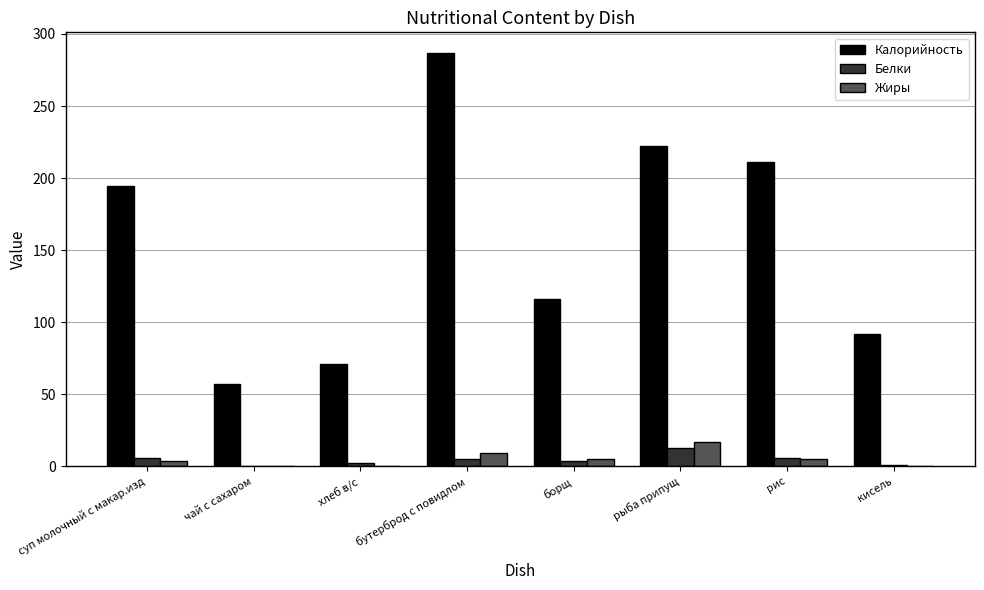

Is the value of Жиры at борщ greater than the value of Калорийность at суп молочный с макар.изд?

No